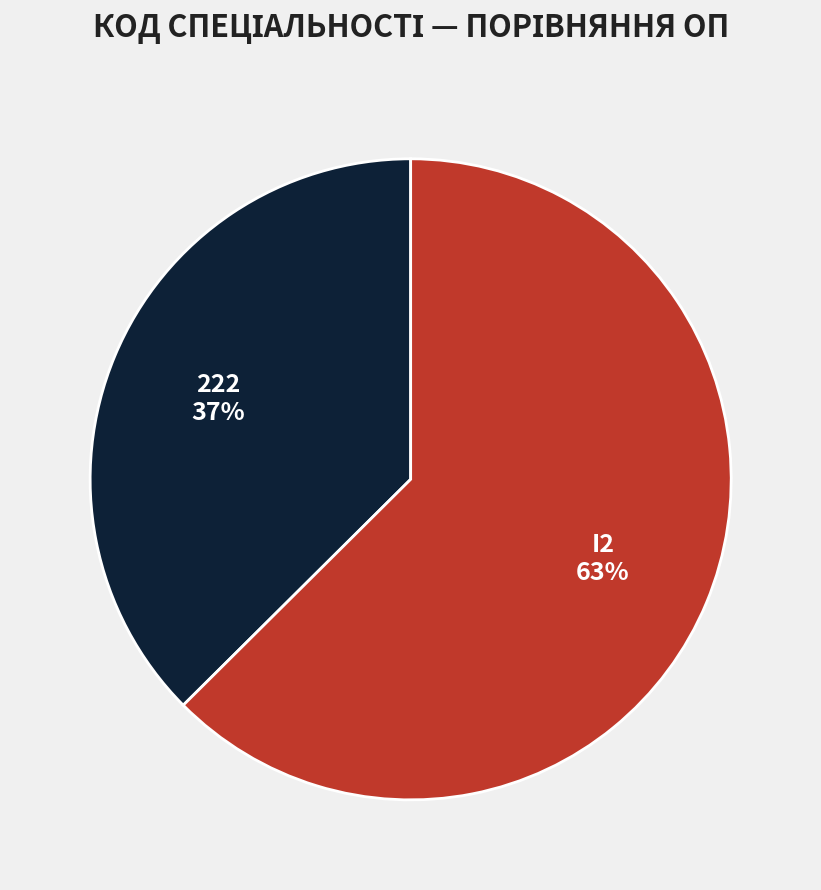

Which category has the smallest portion of the pie?

222